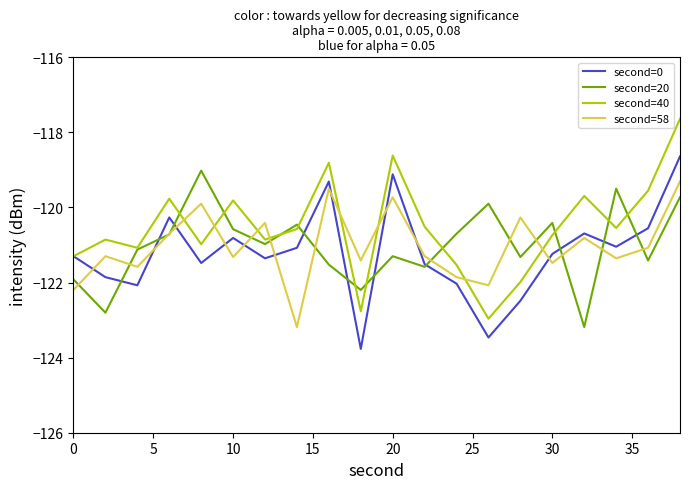

What is the minimum value for second=40?

-123.0